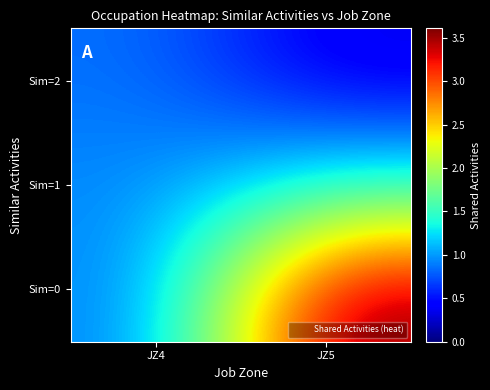

What is the total value across all series at JZ5?

5.3